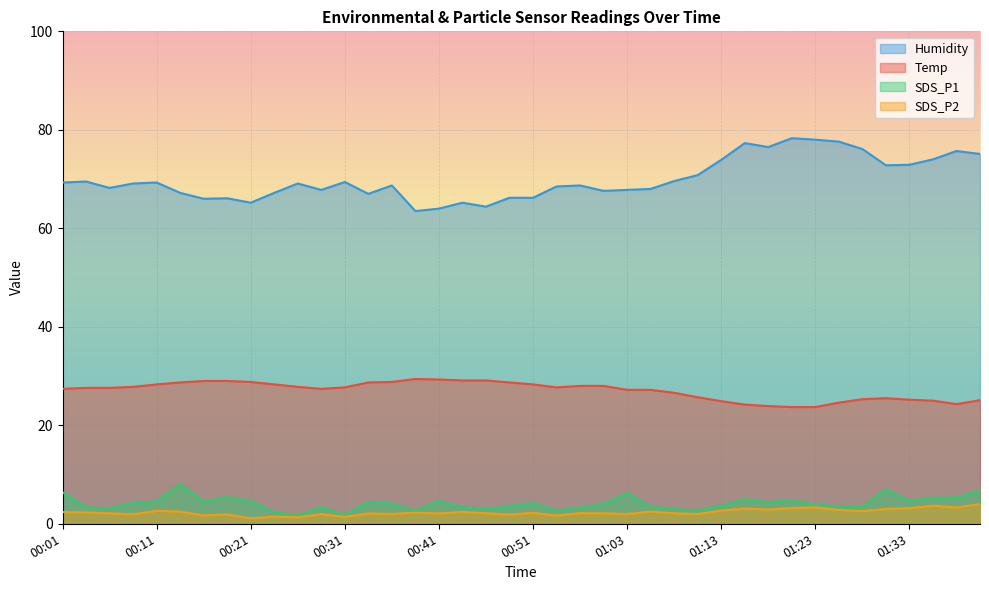

Reading left to right, what are all the values shown in this chart?

Temp: 27.4	27.6	27.6	27.8	28.3	28.7	29.0	29.0	28.8	28.3	27.8	27.4	27.7	28.7	28.8	29.4	29.3	29.1	29.1	28.7	28.3	27.7	28.0	28.0	27.2	27.2	26.6	25.7	24.9	24.2	23.9	23.7	23.7	24.6	25.3	25.5	25.2	25.0	24.3	25.1
Humidity: 69.3	69.5	68.2	69.1	69.3	67.2	66.0	66.1	65.2	67.2	69.1	67.8	69.4	67.0	68.7	63.5	64.0	65.2	64.4	66.2	66.2	68.5	68.7	67.6	67.8	68.0	69.6	70.8	73.9	77.3	76.5	78.3	78.0	77.6	76.1	72.8	72.9	74.0	75.7	75.1
SDS_P1: 6.4	3.3	3.1	4.2	4.5	8.1	4.5	5.4	4.6	2.3	1.7	3.4	1.8	4.5	4.1	2.6	4.6	3.4	2.9	3.6	4.2	2.7	3.2	4.0	6.2	3.5	3.0	2.7	3.6	5.0	4.4	4.7	4.0	3.5	3.4	7.0	4.6	5.2	5.3	6.7
SDS_P2: 2.4	2.3	2.1	1.9	2.6	2.5	1.7	1.9	1.1	1.4	1.3	1.9	1.4	2.1	2.0	2.2	2.1	2.4	2.1	1.9	2.2	1.7	2.2	2.1	2.0	2.5	2.1	2.0	2.7	3.1	2.9	3.2	3.3	2.8	2.6	3.0	3.2	3.7	3.3	4.0